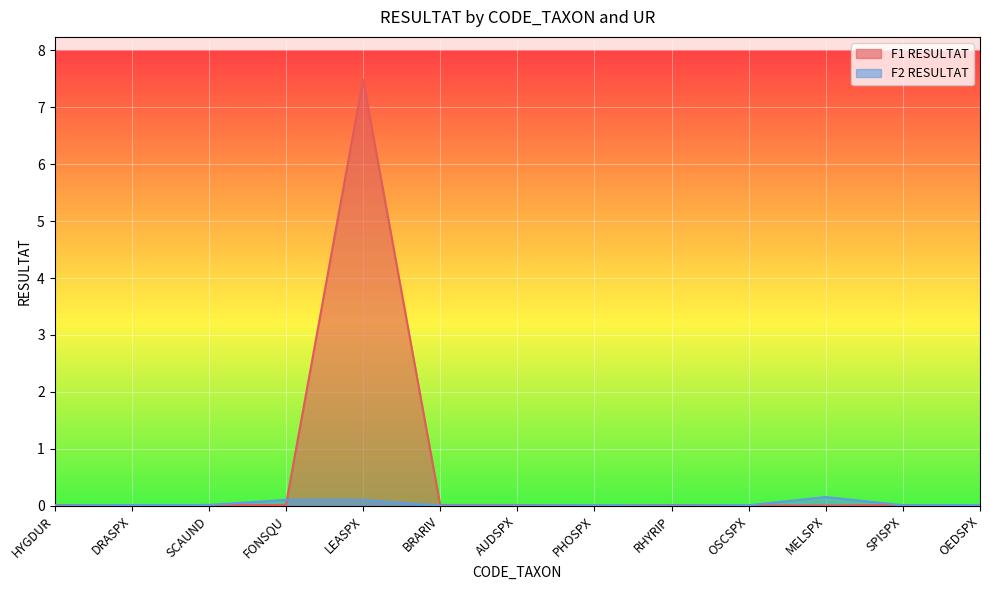

What position from the left is DRASPX?

2